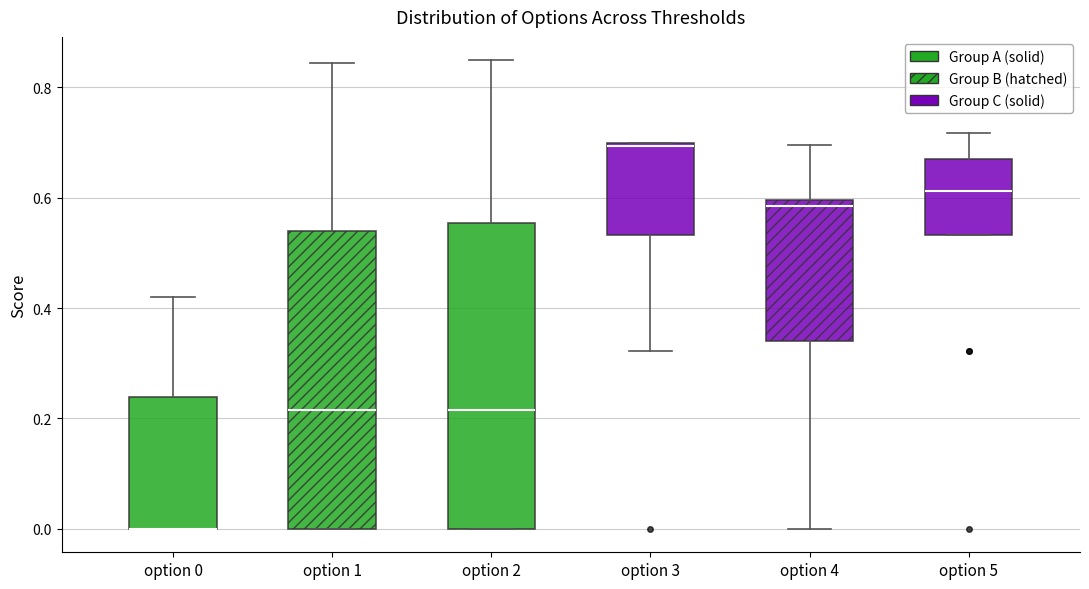

Where does the upper whisker of the box for option 1 end on the y-axis? The values are not printed on the chart, so give them approximately, as read against the axis.

0.84